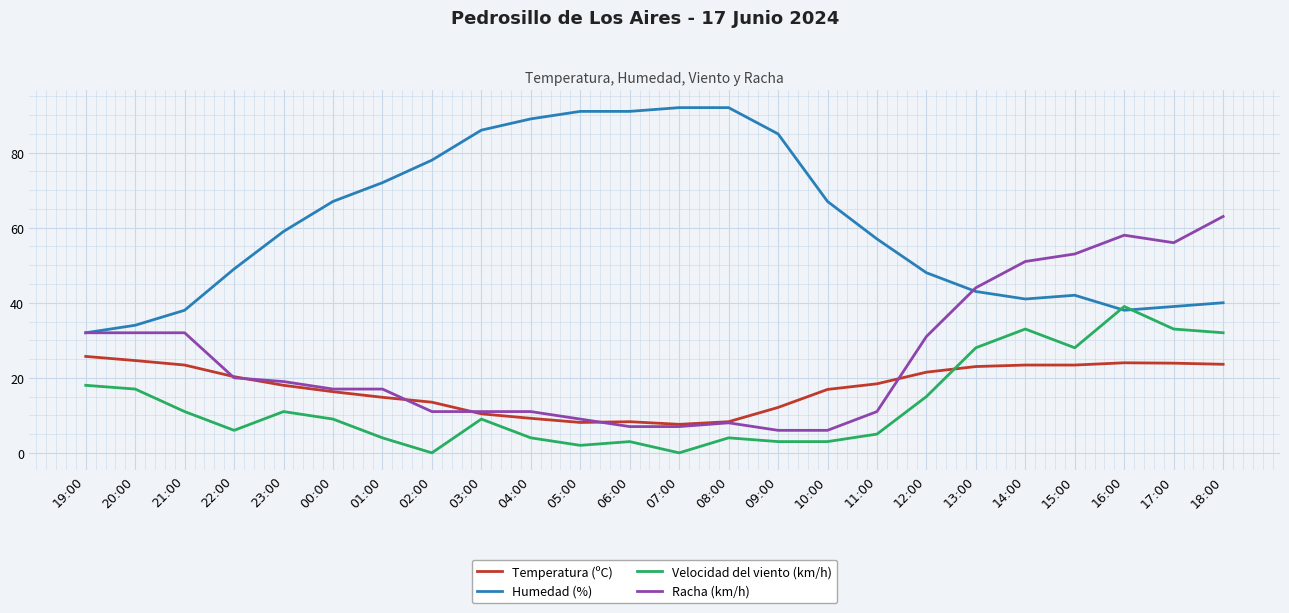

List the series in order of their peak value, highest first.

Humedad (%), Racha (km/h), Velocidad del viento (km/h), Temperatura (ºC)